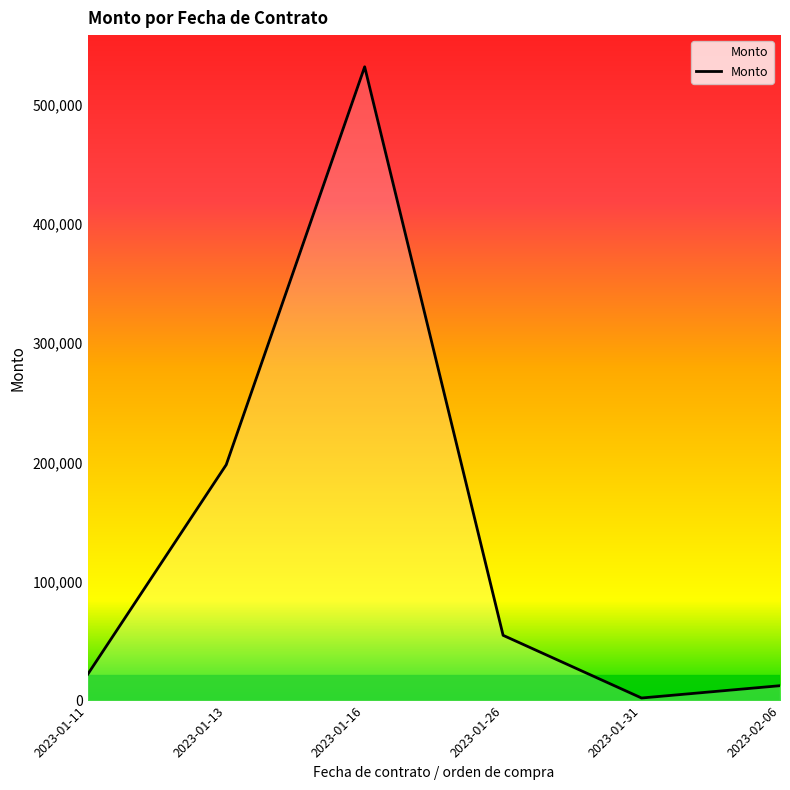

What is the ratio of the value at 2023-01-11 to the value at 2023-01-16?

0.0